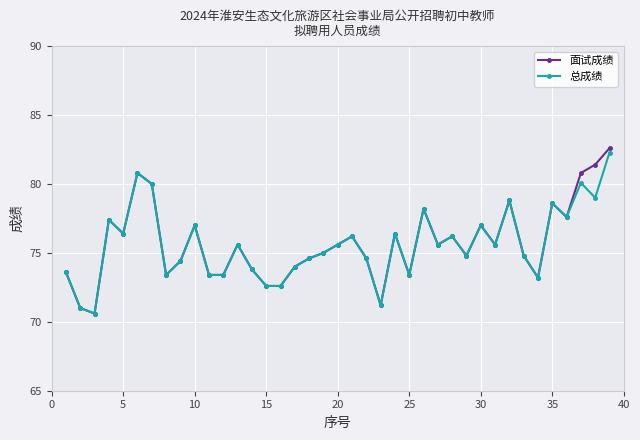

True or false: 总成绩 has more than 1 points higher than both neighbors.

True